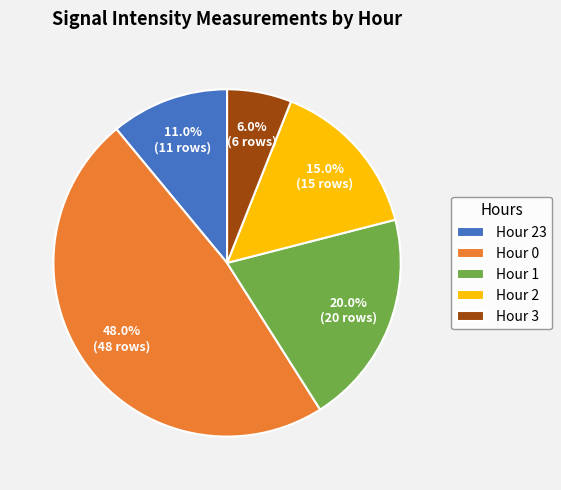

Which has a higher value, Hour 2 or Hour 23?

Hour 2